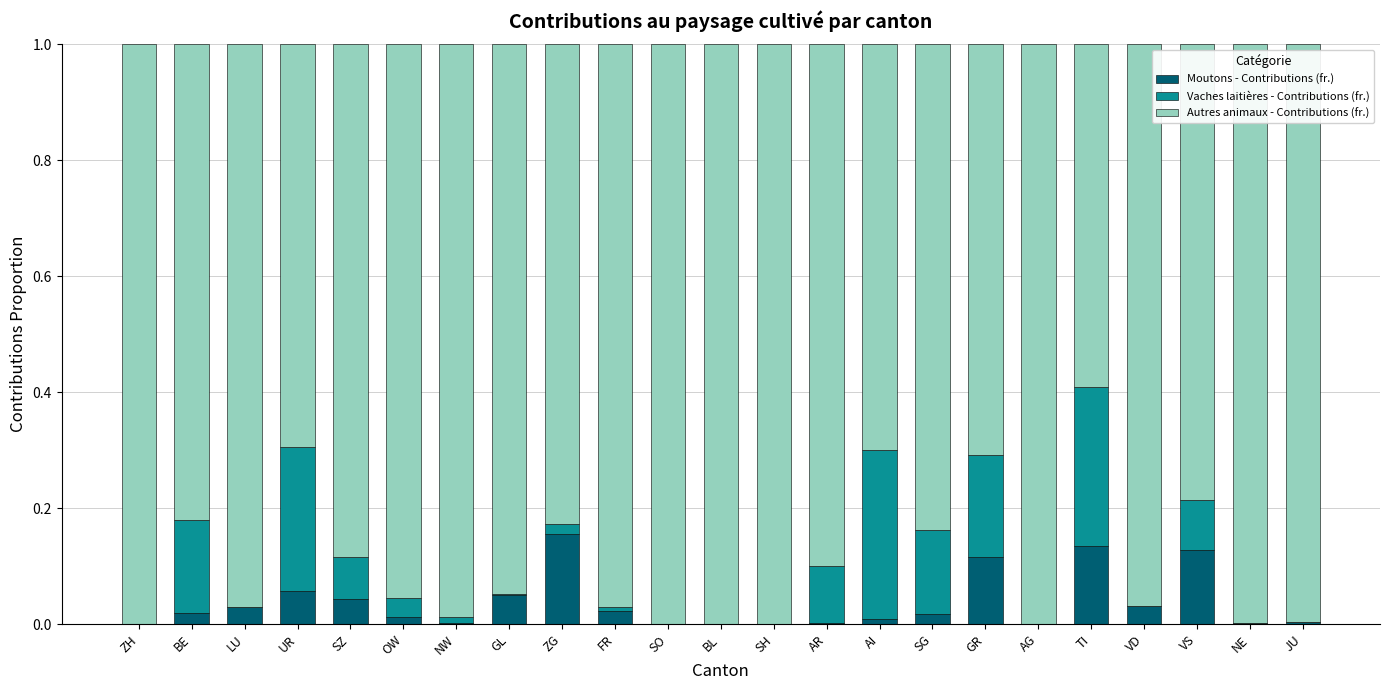

The value of Moutons - Contributions (fr.) at AG is 0.0. True or false?

True